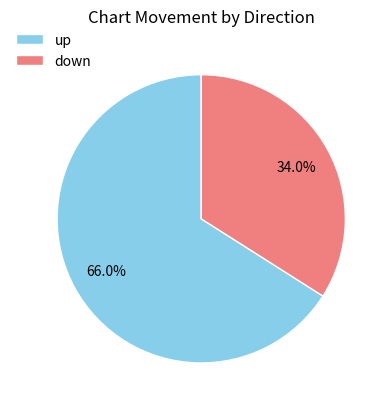

To the nearest percent, what portion does down represent?

34%